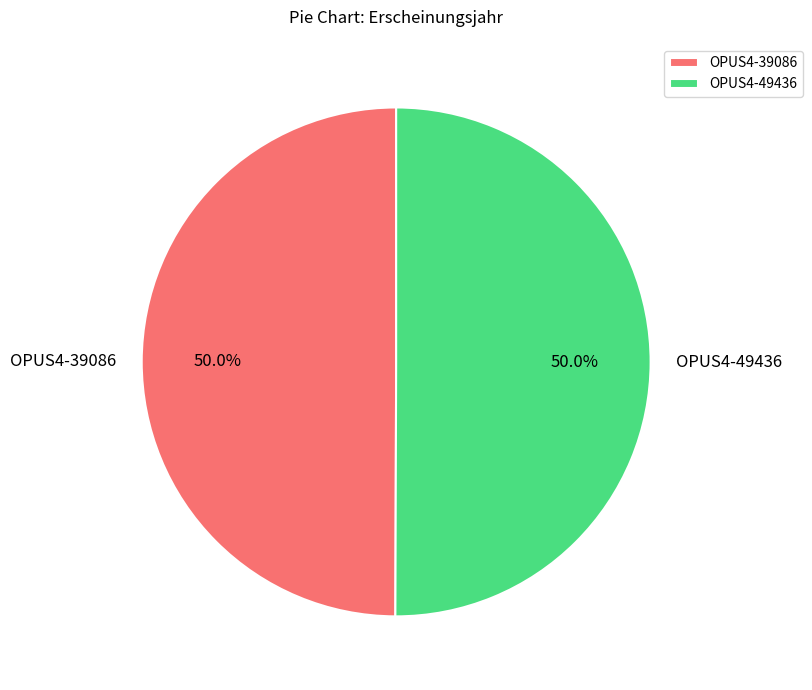

Approximately how many times larger is the value at OPUS4-39086 compared to OPUS4-49436?

1.0